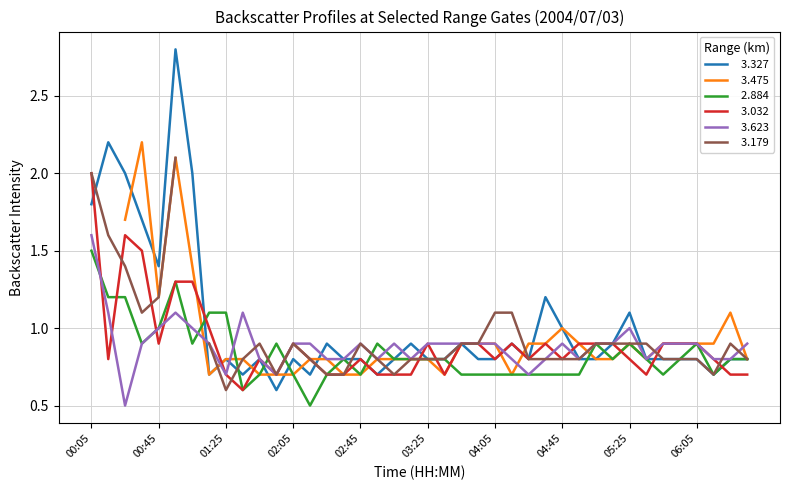

What is the sum of the   3.623 values at 03:55 and 01:45?

1.7